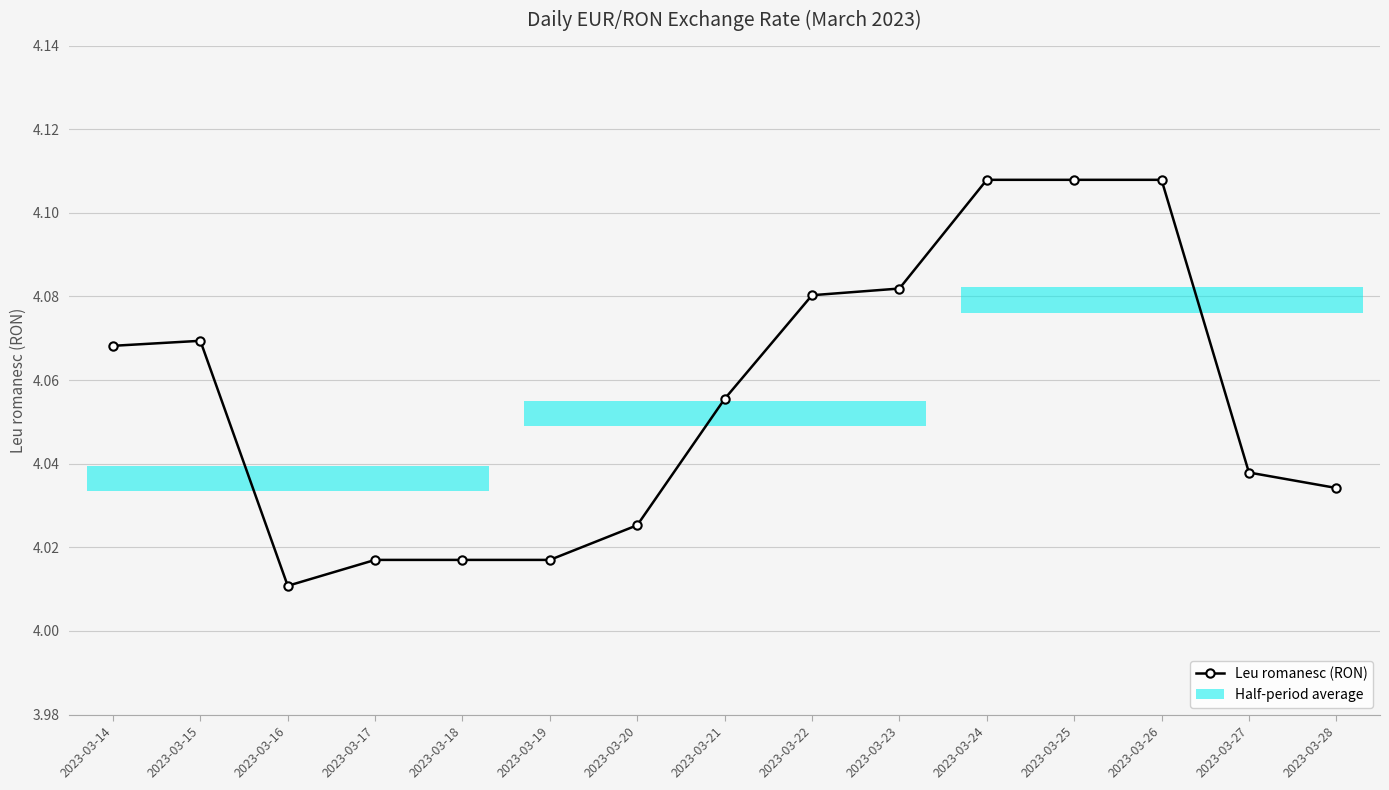

At which category does the data reach its first local peak?

2023-03-15